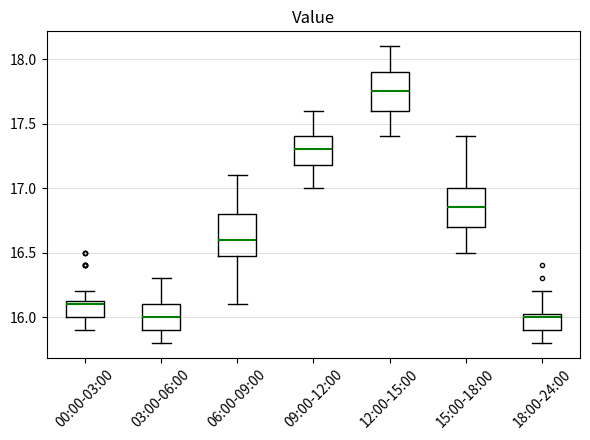

Reading left to right, read every box against the y-axis: the position of its median line, the range the box covers, and the ends of its whiskers. The values are not printed on the chart, so give them approximately, as read against the axis.

00:00-03:00: median 16.10, box 16.00 to 16.15, whiskers 15.90 to 16.20
03:00-06:00: median 16.00, box 15.90 to 16.10, whiskers 15.80 to 16.30
06:00-09:00: median 16.60, box 16.50 to 16.80, whiskers 16.10 to 17.10
09:00-12:00: median 17.30, box 17.20 to 17.40, whiskers 17.00 to 17.60
12:00-15:00: median 17.75, box 17.60 to 17.90, whiskers 17.40 to 18.10
15:00-18:00: median 16.85, box 16.70 to 17.00, whiskers 16.50 to 17.40
18:00-24:00: median 16.00, box 15.90 to 16.05, whiskers 15.80 to 16.20